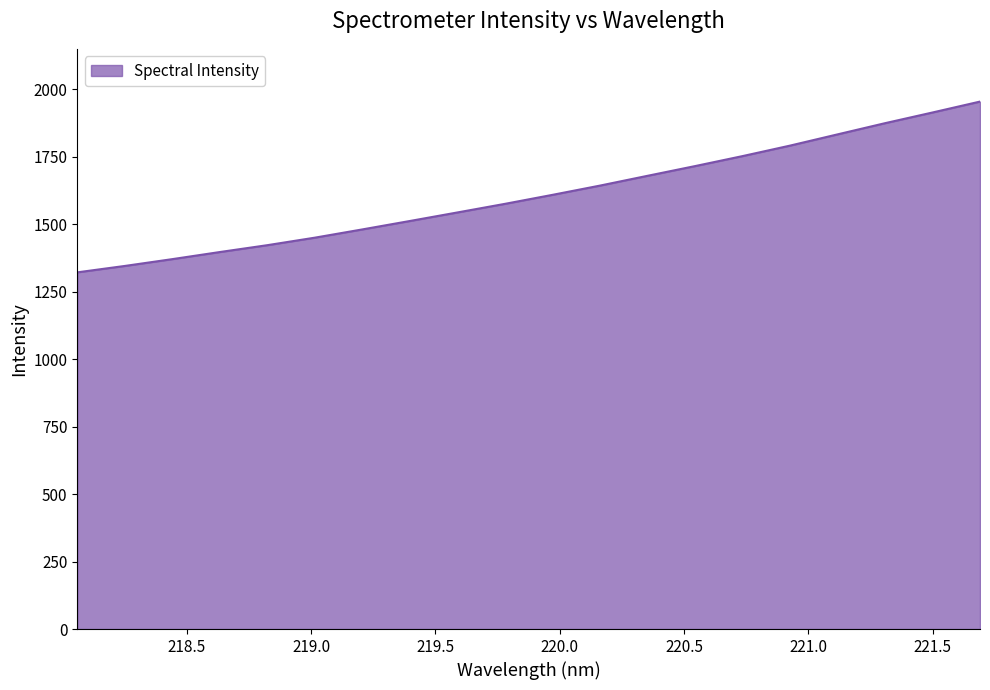

What is the smallest value displayed?

1321.0